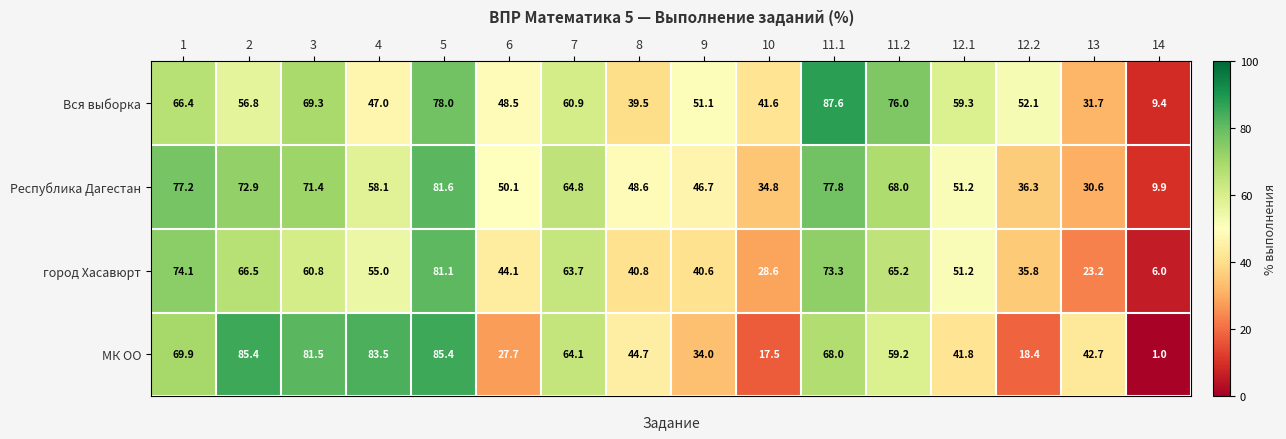

Which series has the widest spread of values?

МК ОО